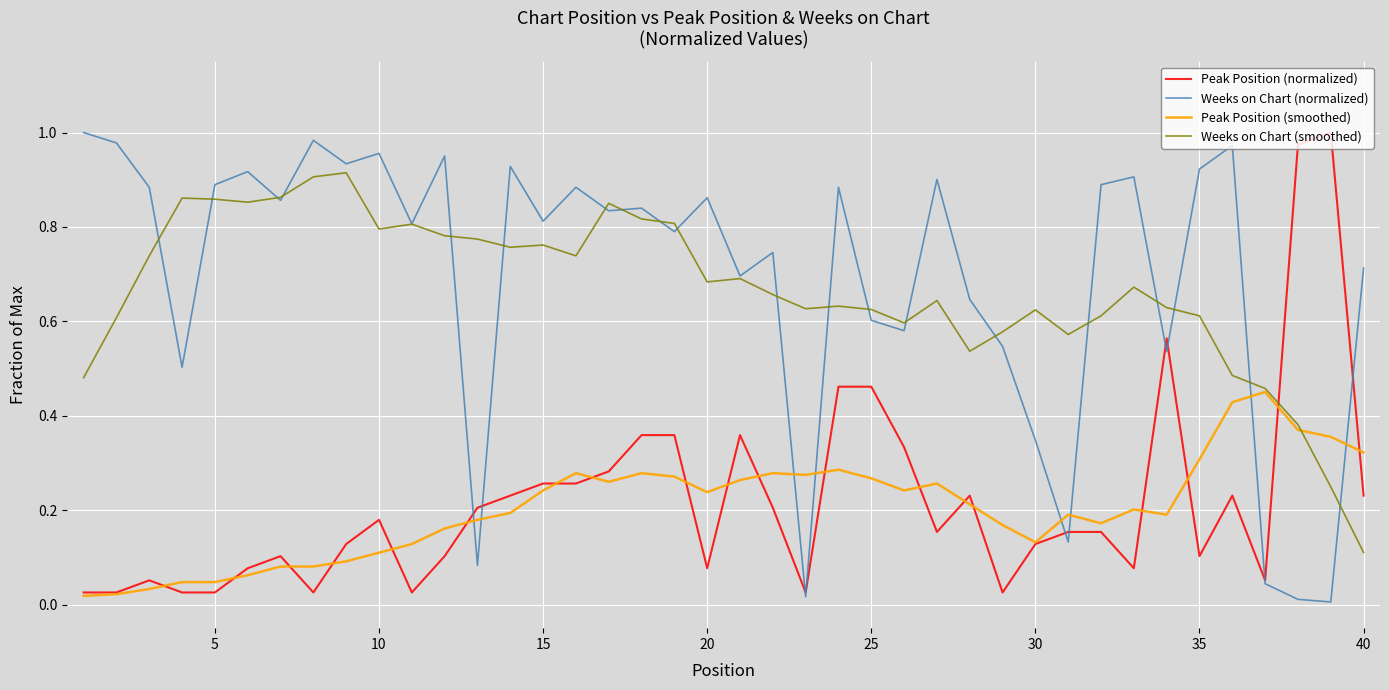

How many categories are shown in the chart?

40